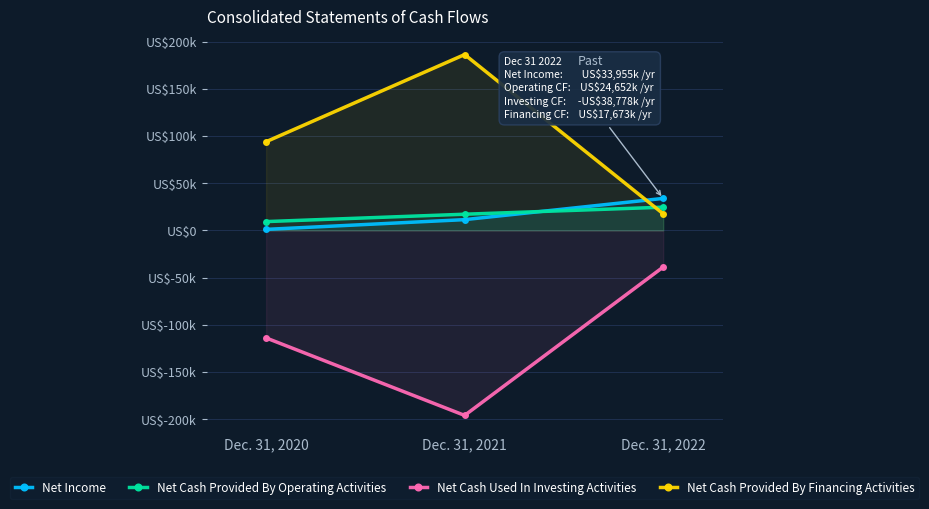

What is the difference between the maximum and second lowest values in the Net Income series?

22493